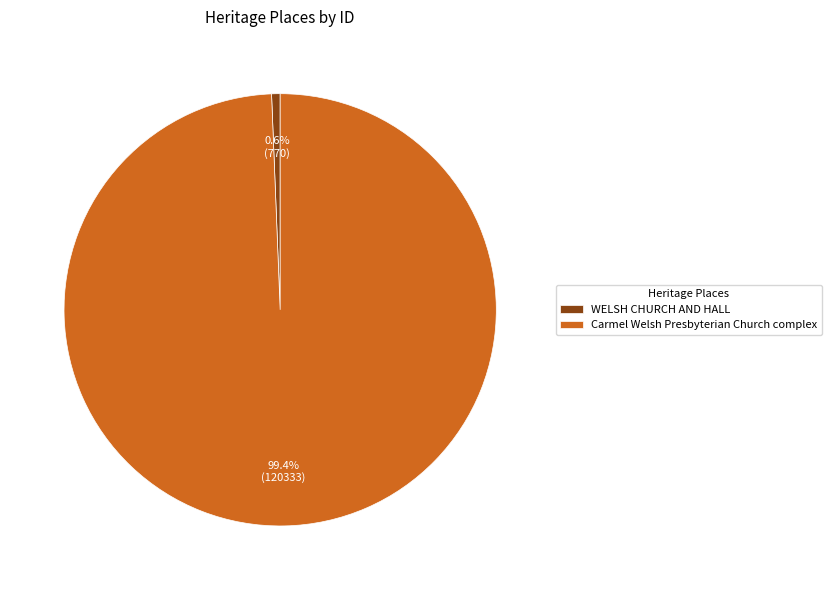

How many segments does this pie chart have?

2